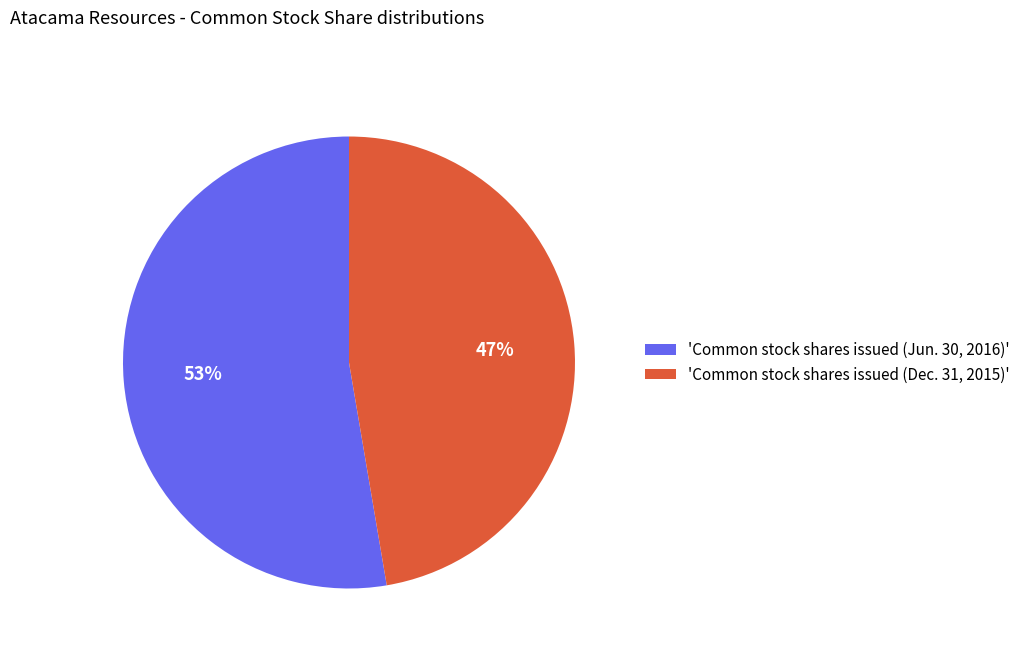

Is the sum of 'Common stock shares issued (Dec. 31, 2015)' and 'Common stock shares issued (Jun. 30, 2016)' greater than half?

Yes